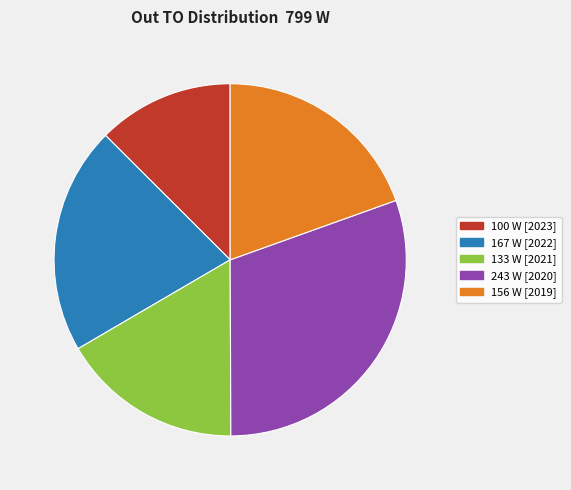

Is there a majority slice in this chart?

No